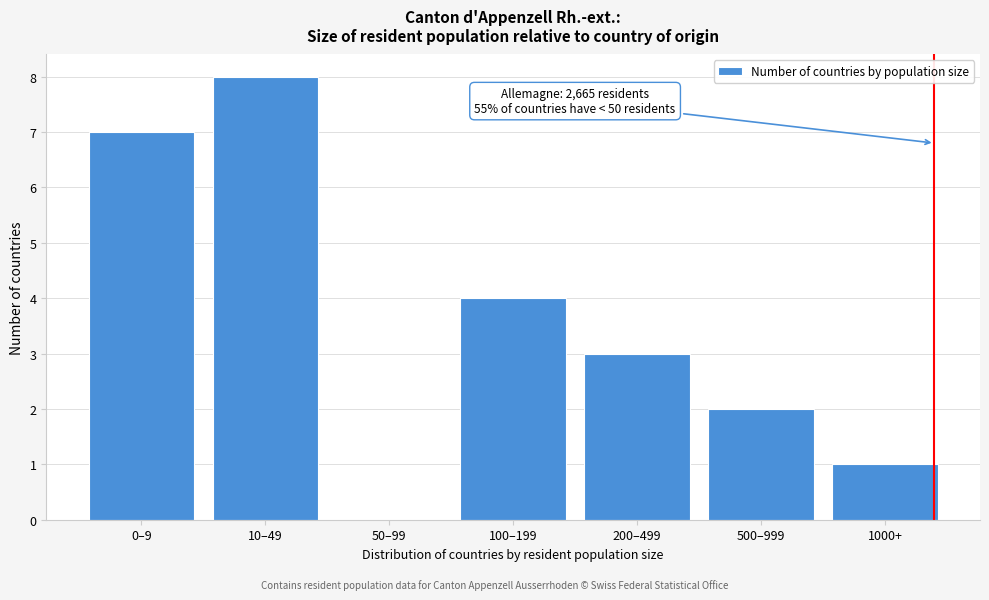

Reading left to right, transcribe all the data shown in this chart.

0–9=7	10–49=8	50–99=0	100–199=4	200–499=3	500–999=2	1000+=1